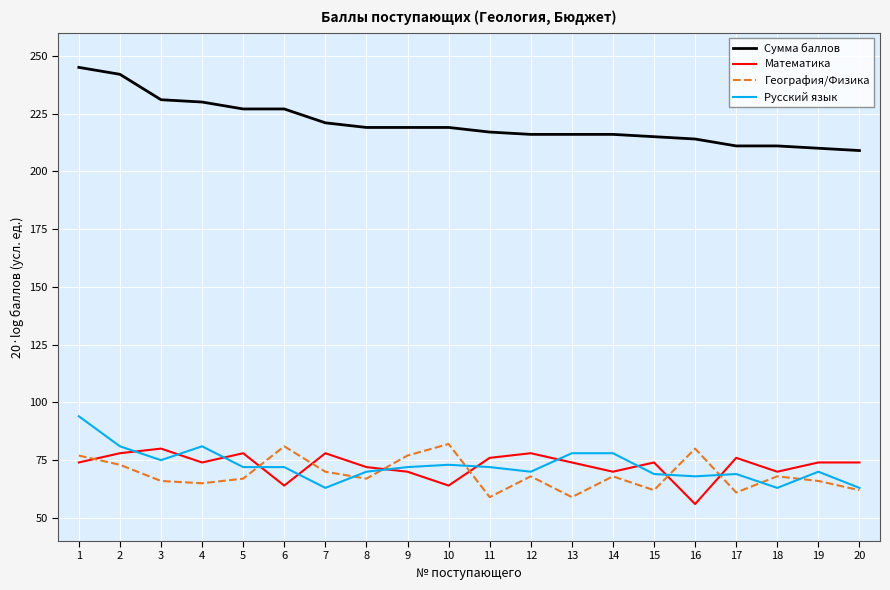

What is the minimum value shown in the chart?

56